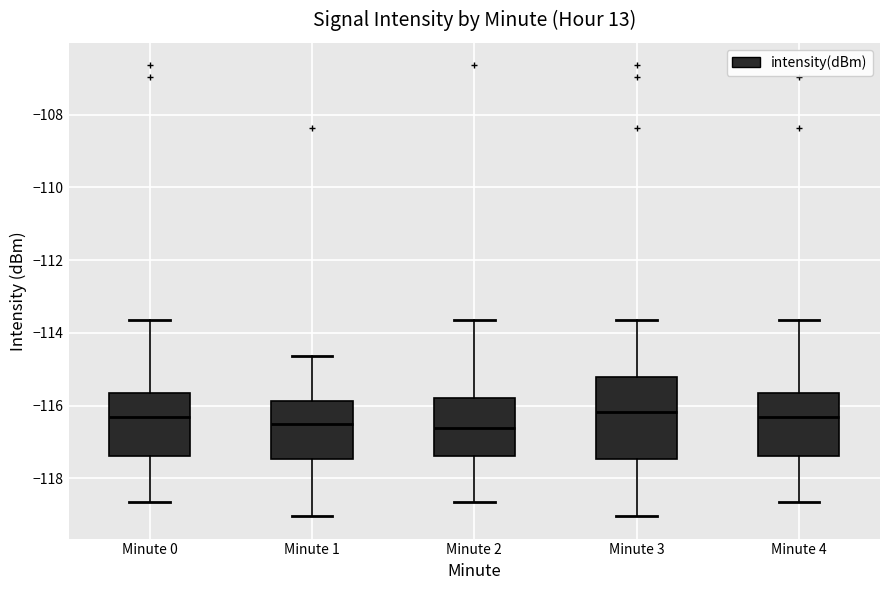

Reading left to right, transcribe this box plot: for each box, give where its median line is, the range the box spans, and where its two whiskers end, as read against the y-axis. The values are not printed on the chart, so give them approximately, as read against the axis.

Minute 0: median -116.4, box -117.4 to -115.6, whiskers -118.6 to -113.6
Minute 1: median -116.6, box -117.4 to -115.8, whiskers -119.0 to -114.6
Minute 2: median -116.6, box -117.4 to -115.8, whiskers -118.6 to -113.6
Minute 3: median -116.2, box -117.4 to -115.2, whiskers -119.0 to -113.6
Minute 4: median -116.4, box -117.4 to -115.6, whiskers -118.6 to -113.6